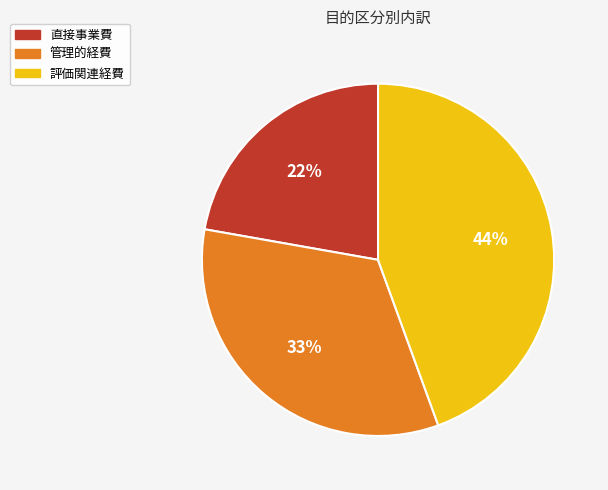

Approximately how many times larger is the value at 評価関連経費 compared to 直接事業費?

2.0